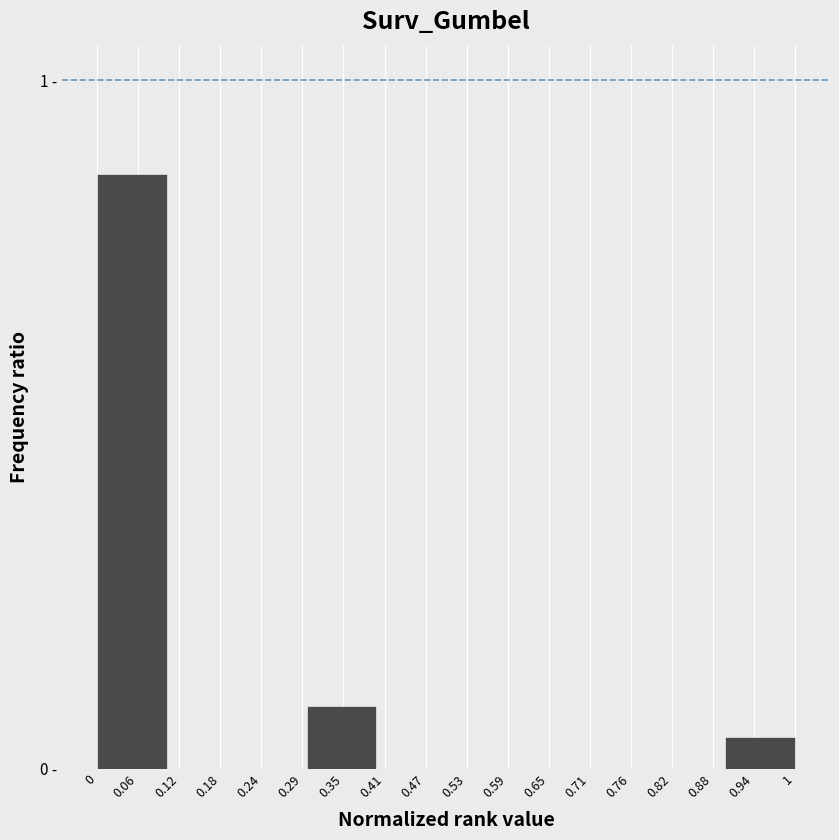

Are the bars horizontal?

No